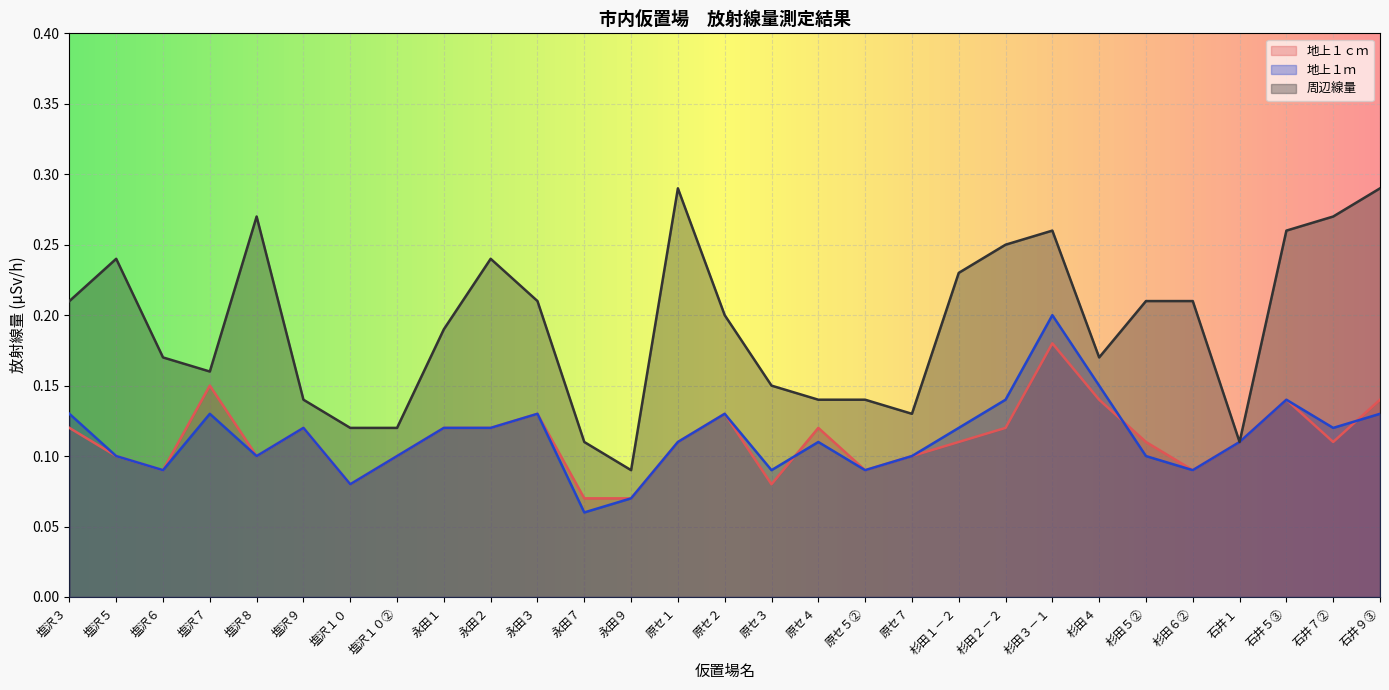

True or false: 地上１ｃｍ has a value of 0.1 at 永田２.

True